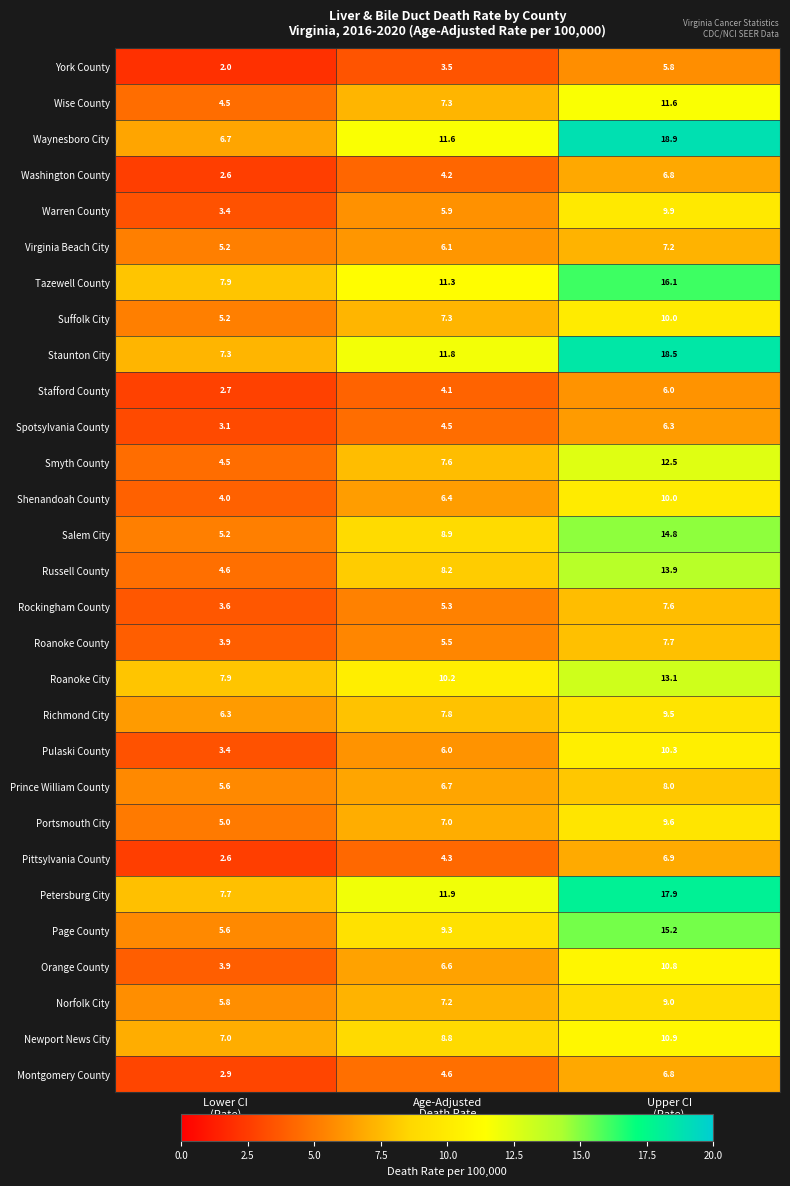

Which series has the widest spread of values?

Waynesboro City